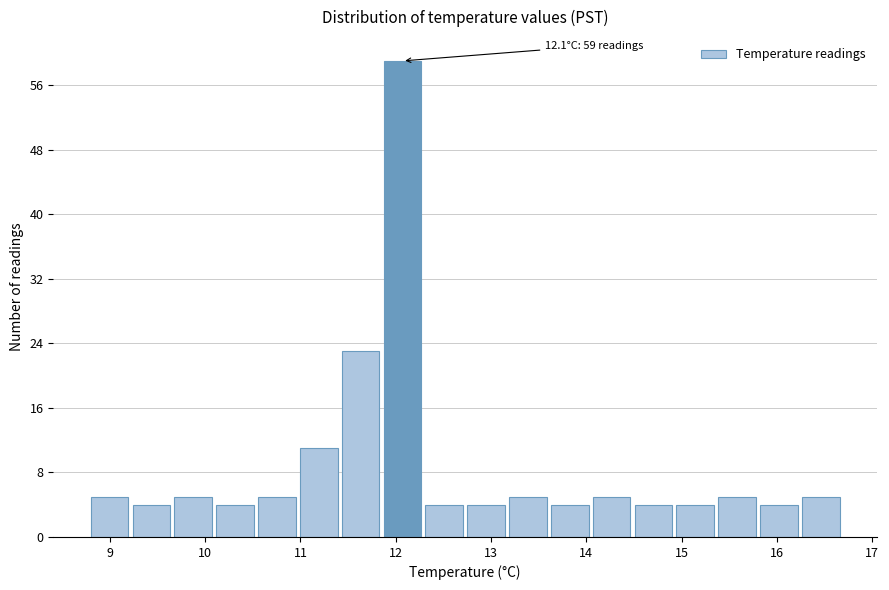

Over which range of the x-axis is the bar tallest?

11.9 to 12.3